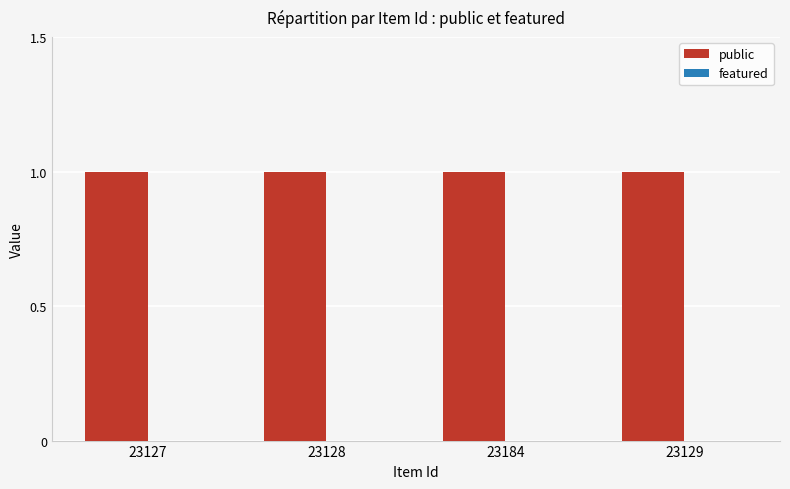

What is the label of the 1st bar from the right?

23129